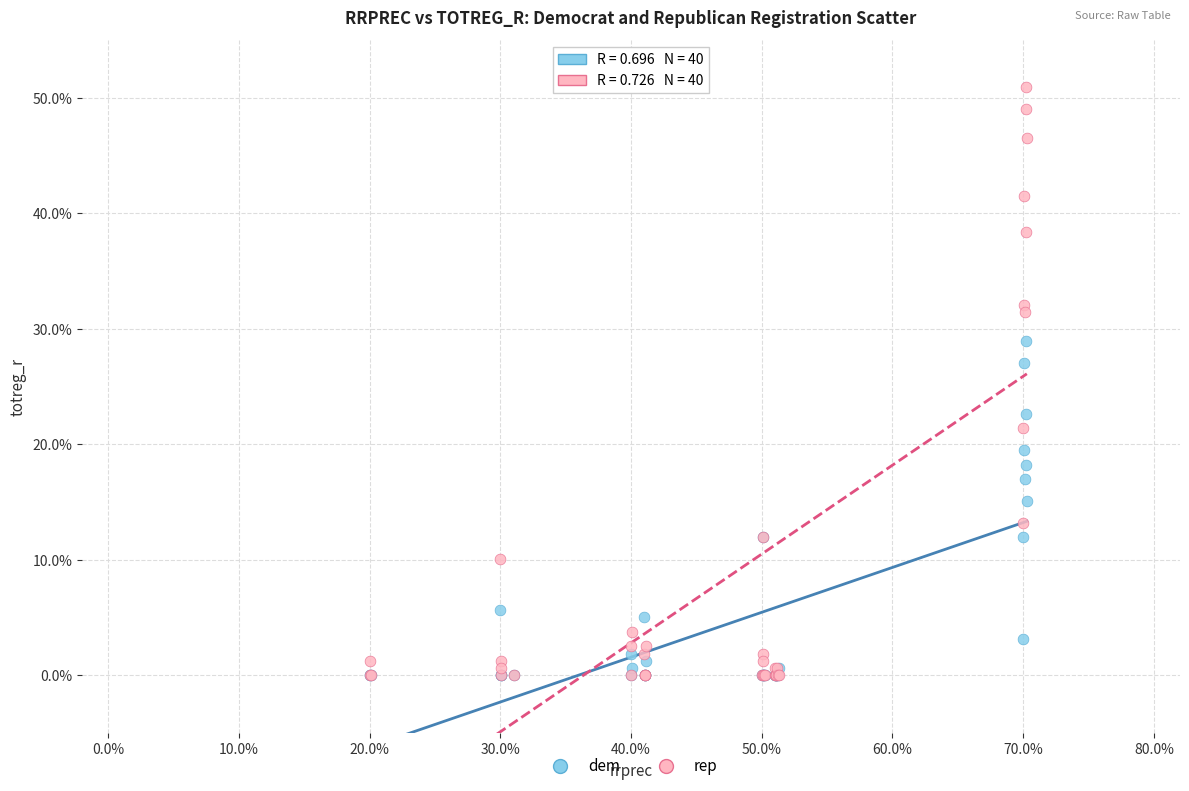

What are all the series names shown in the legend?

dem, rep